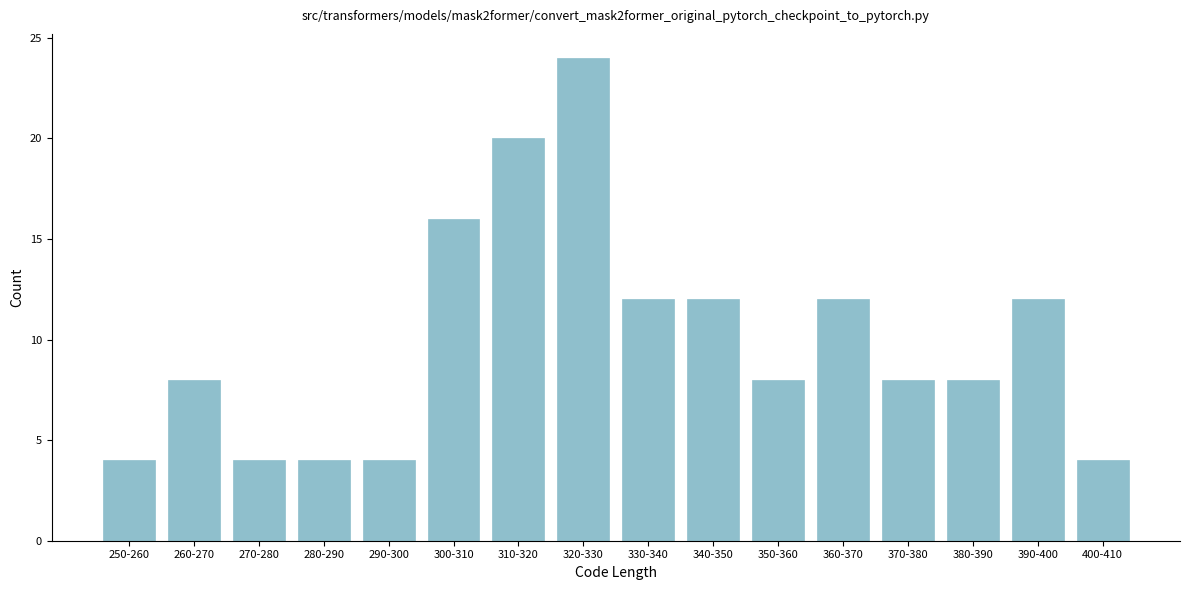

Reading right to left, extract all data points from this chart.

400-410=4	390-400=12	380-390=8	370-380=8	360-370=12	350-360=8	340-350=12	330-340=12	320-330=24	310-320=20	300-310=16	290-300=4	280-290=4	270-280=4	260-270=8	250-260=4